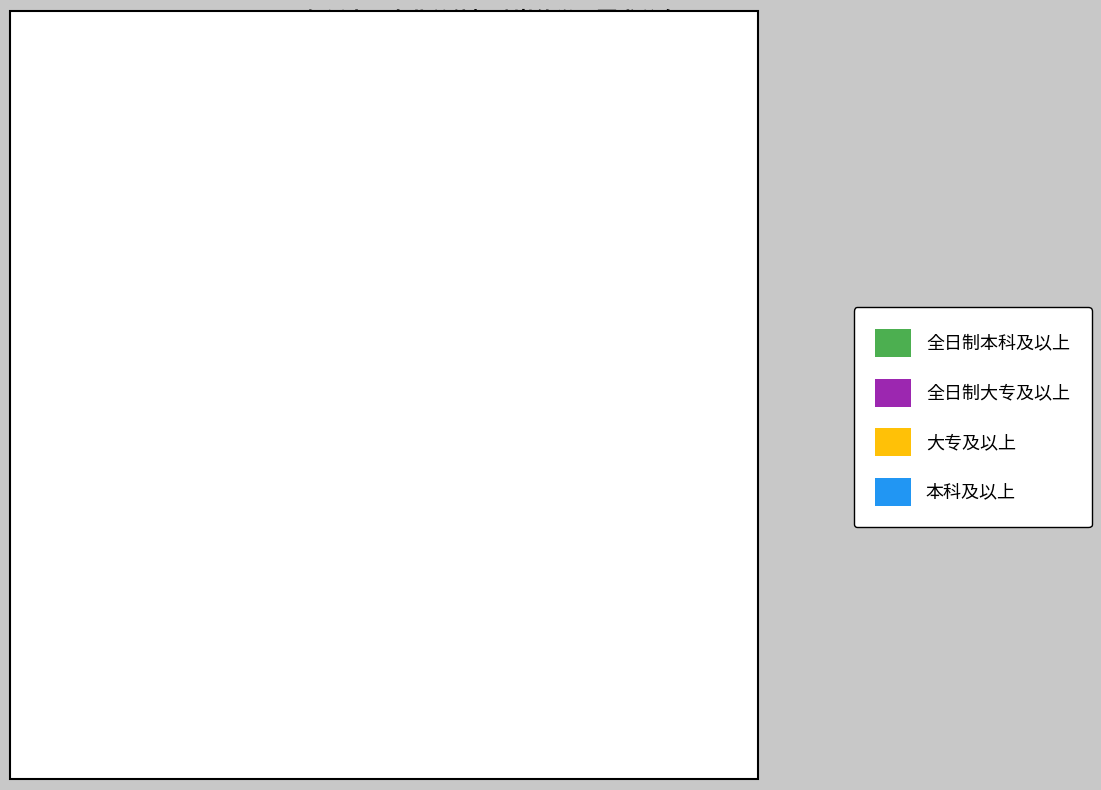

Rank the categories by value from lowest to highest.

本科及以上, 大专及以上, 全日制大专及以上, 全日制本科及以上